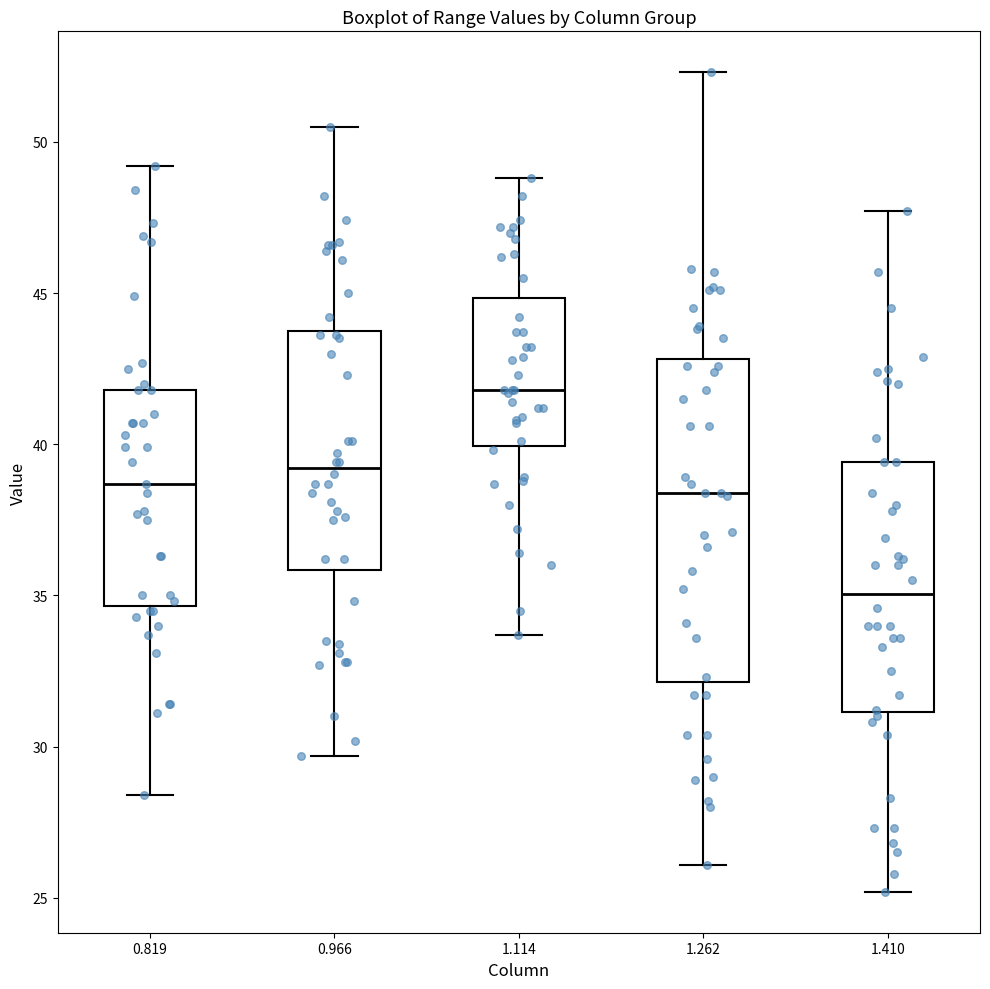

Reading left to right, read every box against the y-axis: the position of its median line, the range the box covers, and the ends of its whiskers. The values are not printed on the chart, so give them approximately, as read against the axis.

0.819: median 38.5, box 34.5 to 42.0, whiskers 28.5 to 49.0
0.966: median 39.0, box 36.0 to 44.0, whiskers 29.5 to 50.5
1.114: median 42.0, box 40.0 to 45.0, whiskers 33.5 to 49.0
1.262: median 38.5, box 32.0 to 43.0, whiskers 26.0 to 52.5
1.410: median 35.0, box 31.0 to 39.5, whiskers 25.0 to 47.5